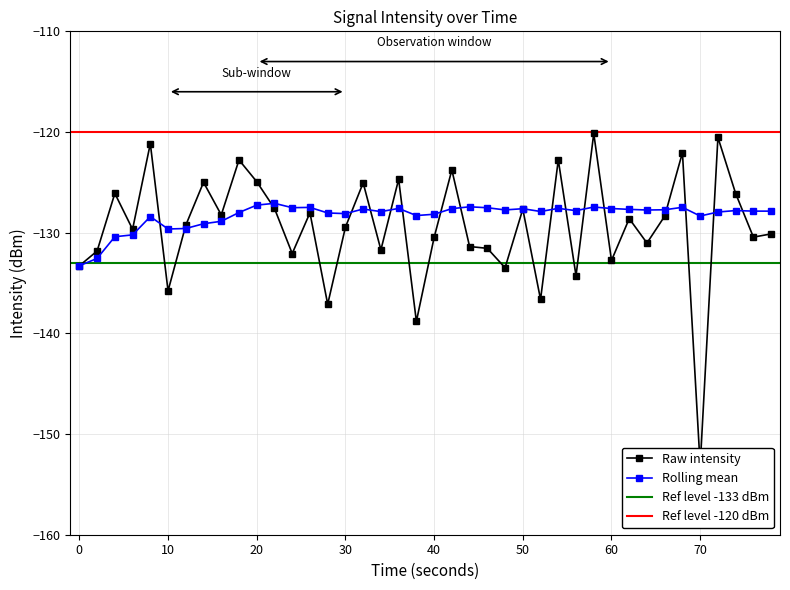

How many values in the intensity(dBm) series are below -129?

21